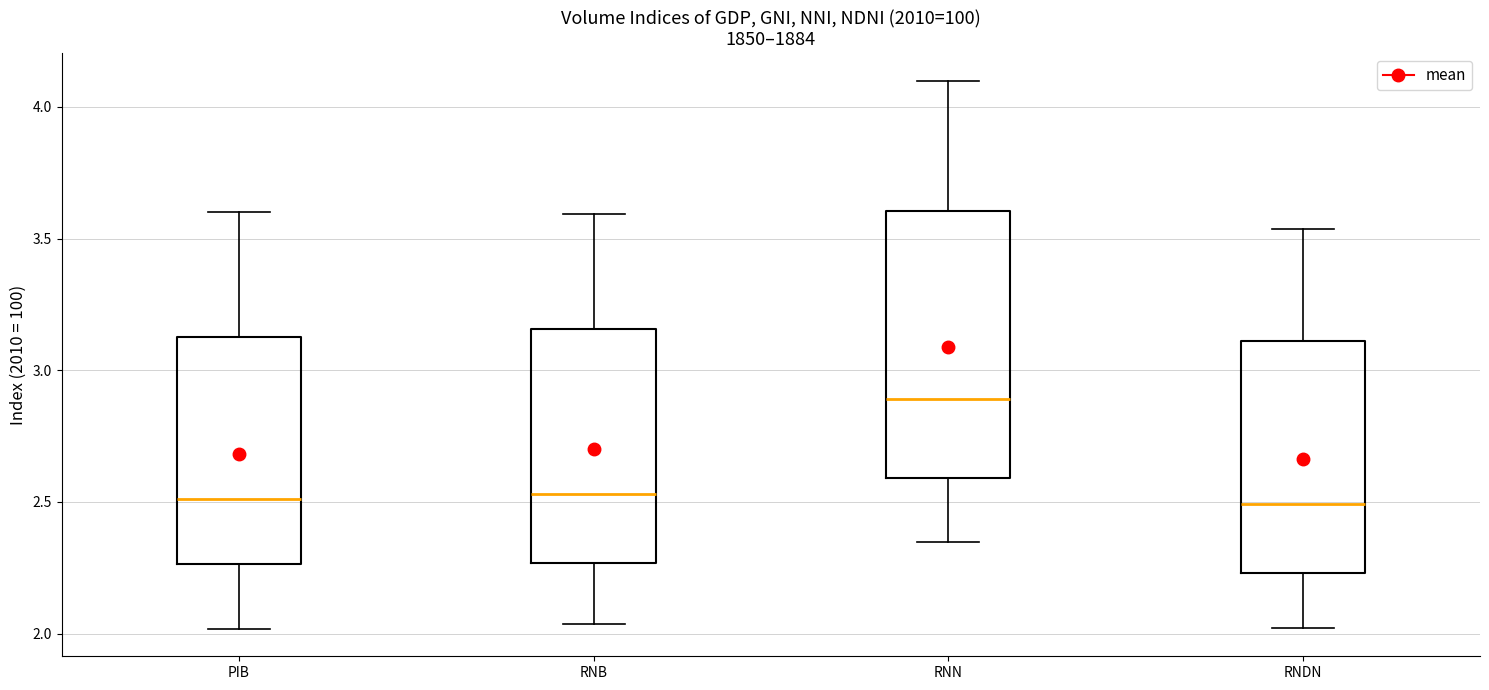

Which box is the tallest, from its lower edge to its upper edge?

RNN